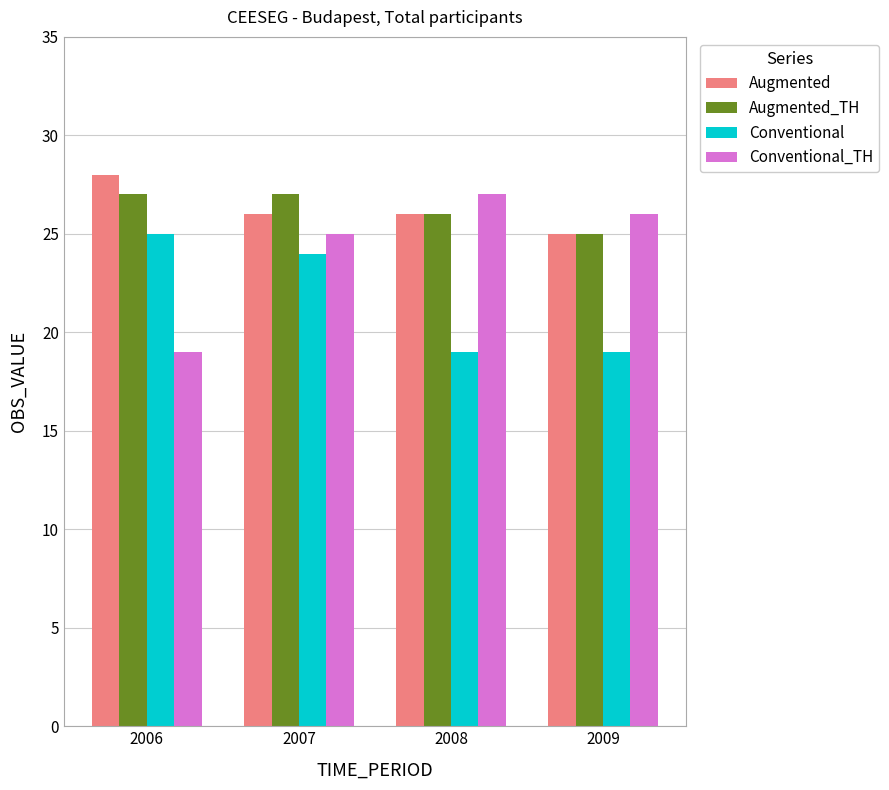

Is the value of Augmented at 2008 greater than the value of Conventional_TH at 2006?

Yes